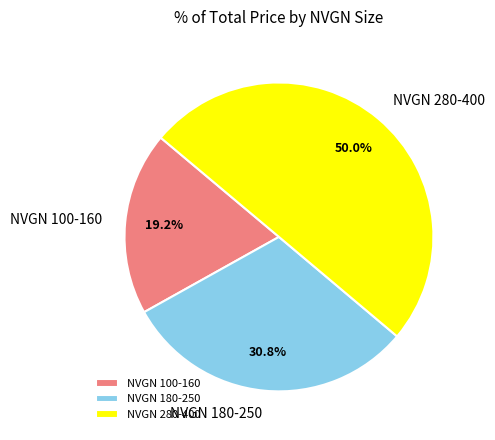

Which has a higher value, NVGN 180-250 or NVGN 100-160?

NVGN 180-250